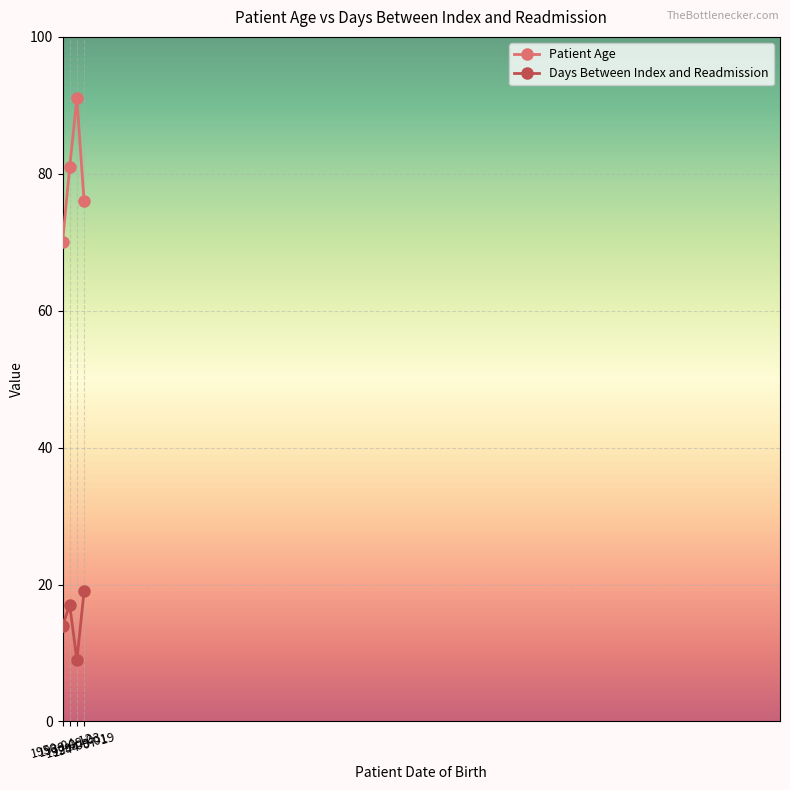

What position from the right is 1950-04-12?

4